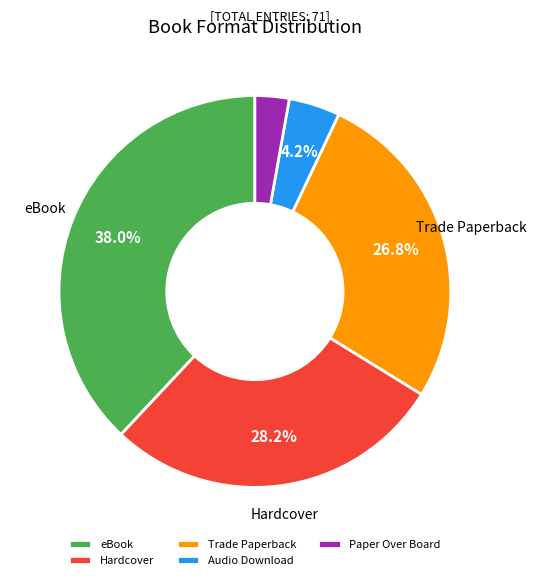

Rank the categories by value from lowest to highest.

Paper Over Board, Audio Download, Trade Paperback, Hardcover, eBook